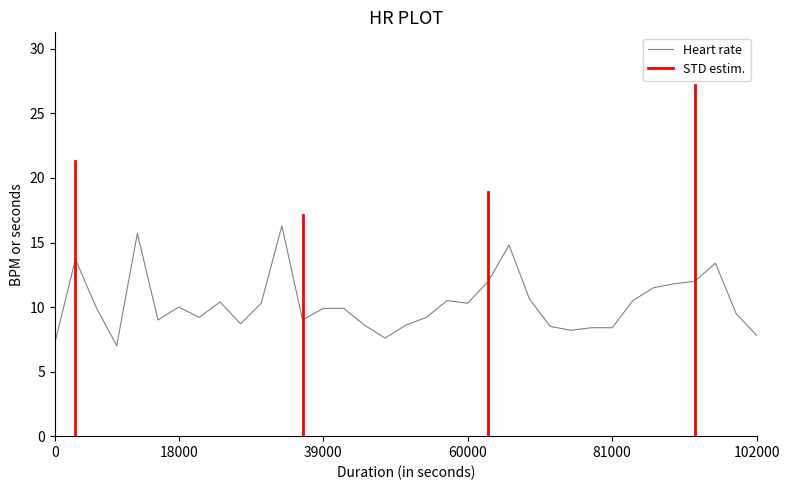

What is the lowest value of the Heart rate series?

7.0